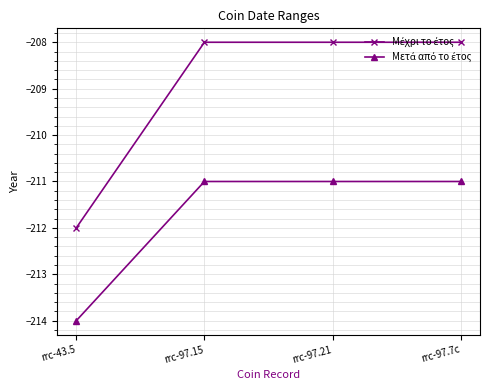

What position from the left is rrc-97.15?

2